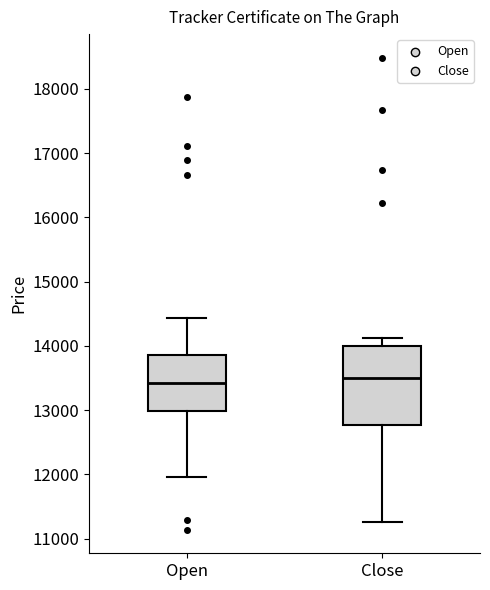

Comparing the boxes themselves (not the whiskers), which one is the tallest?

Close